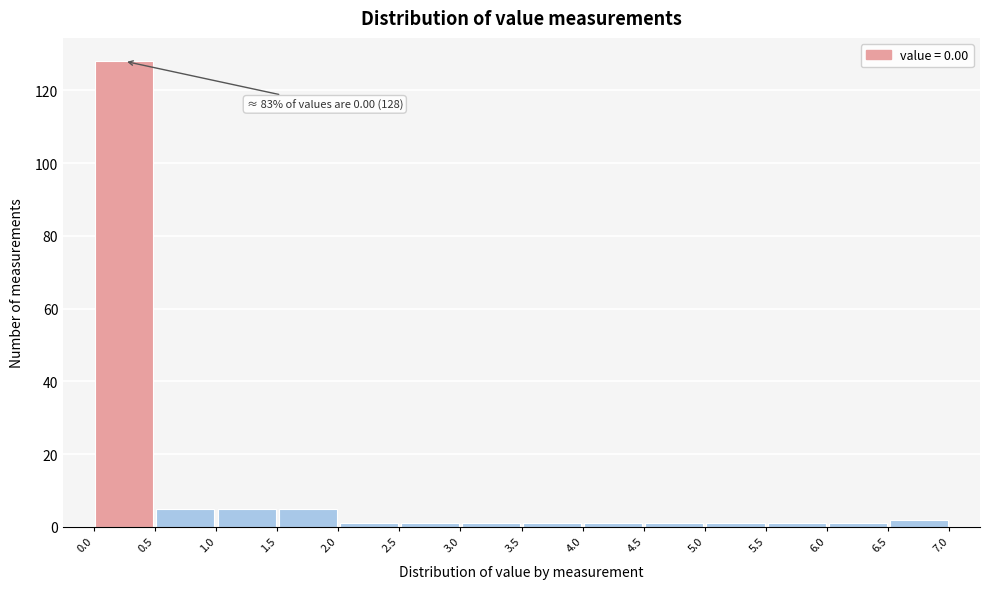

Which range on the x-axis has the tallest bar?

0.0 to 0.5